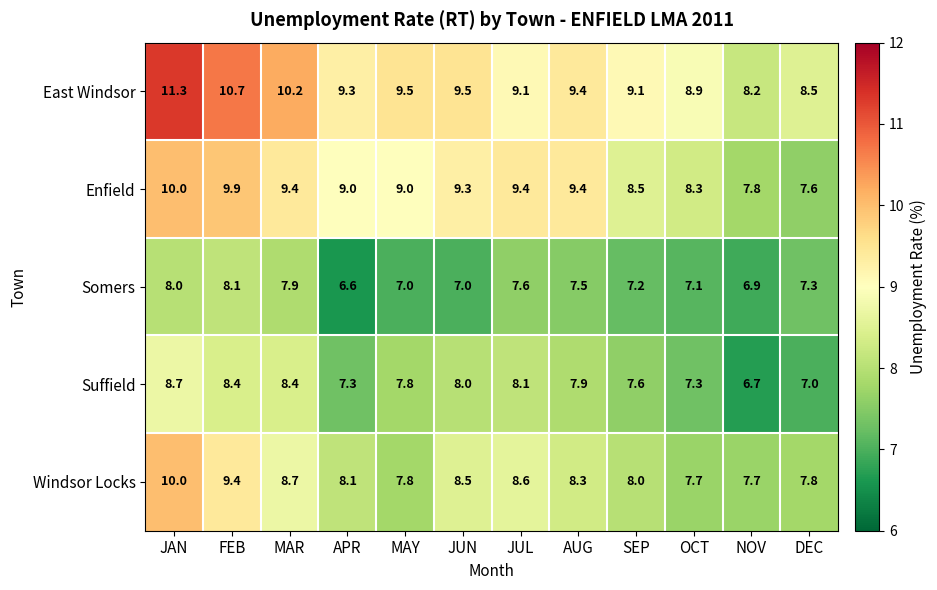

Rank the series at JUL from lowest to highest value.

Somers, Suffield, Windsor Locks, East Windsor, Enfield